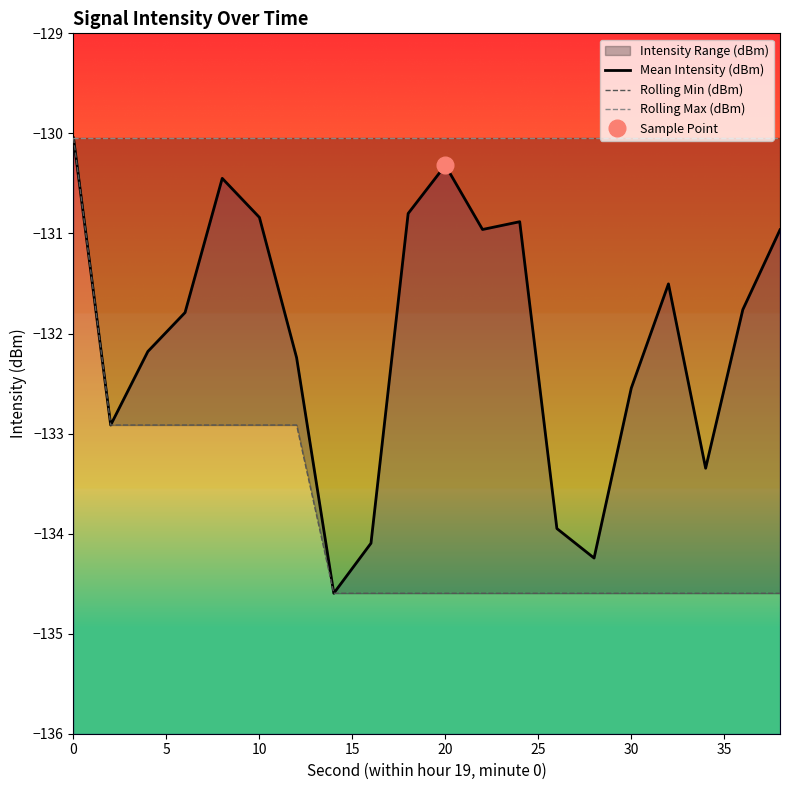

What is the value of the Mean Intensity (dBm) point at the 13th from the left?

-130.9